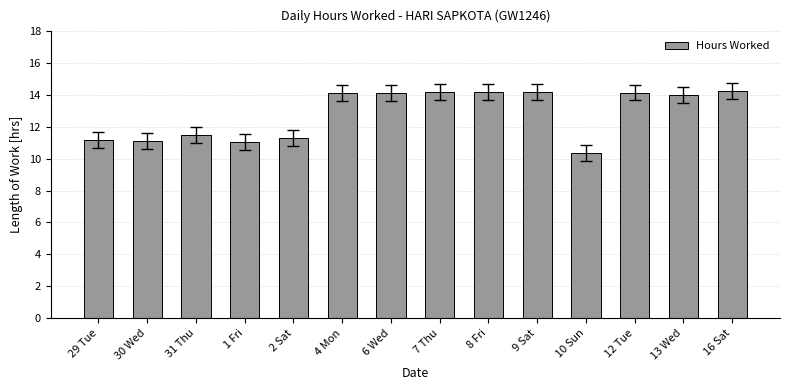

Between 6 Wed and 1 Fri, which is larger?

6 Wed